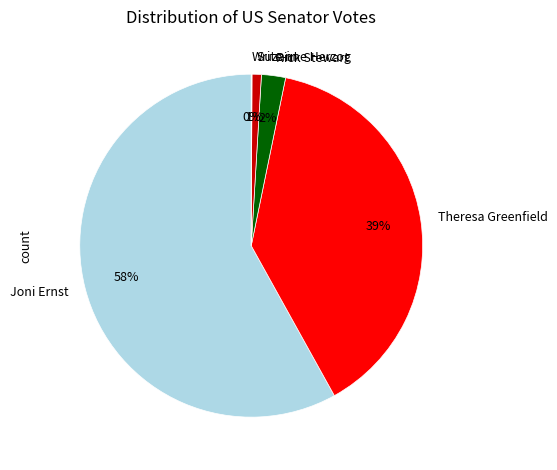

Is the sum of Theresa Greenfield and Joni Ernst greater than half?

Yes